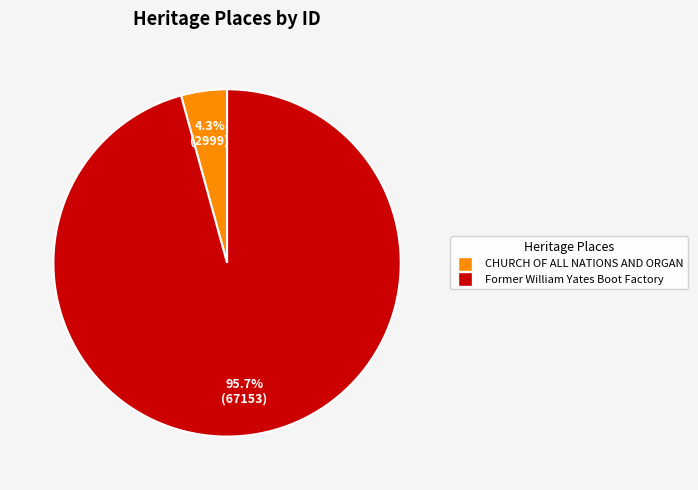

How many slices are in this pie chart?

2